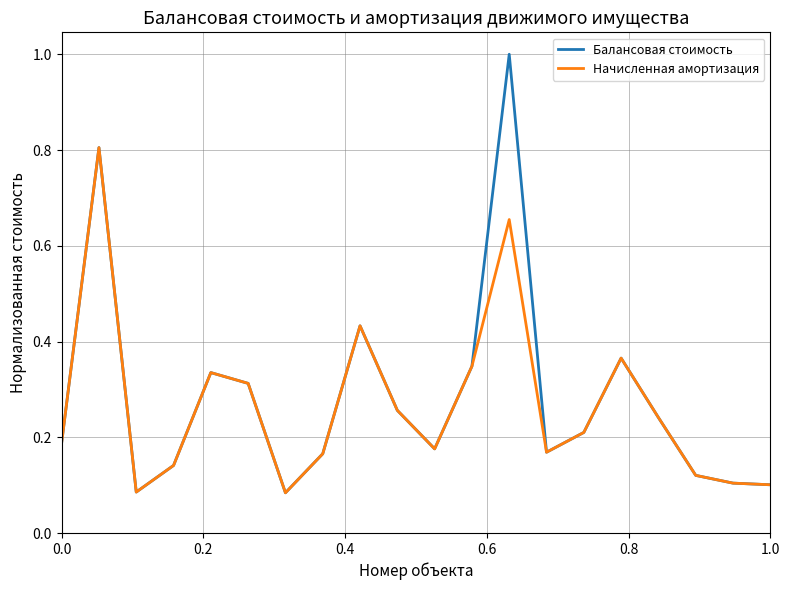

Which series has the widest spread of values?

Балансовая стоимость